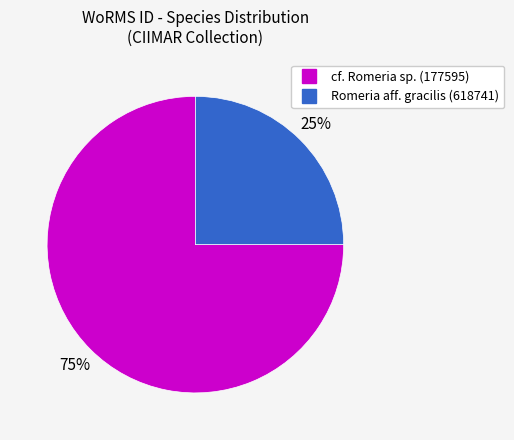

To the nearest percent, what is the average slice percentage?

50%